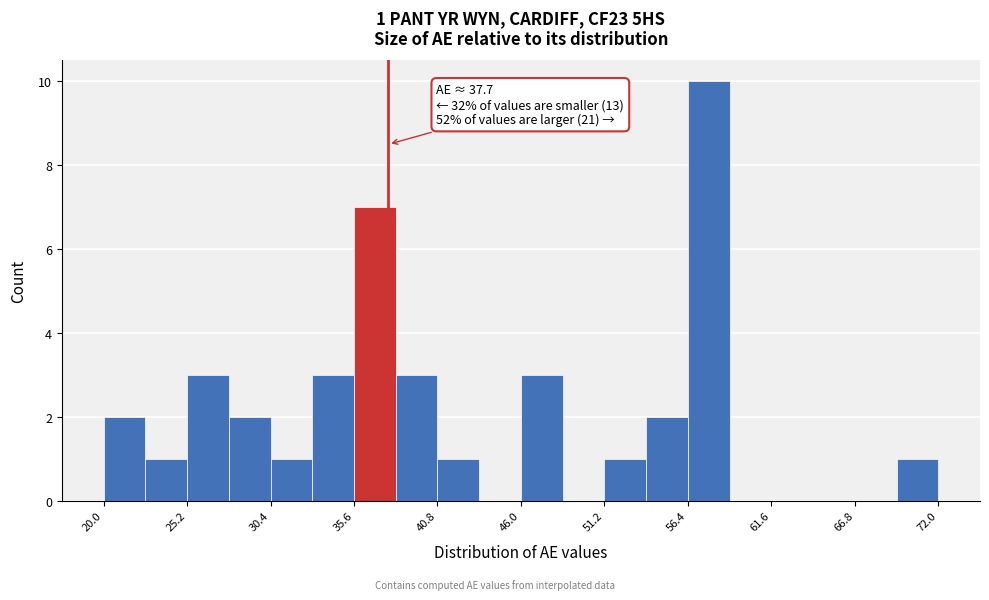

Around what value on the x-axis is the tallest bar? Give the approximate position of its centre, as read against the axis.

58